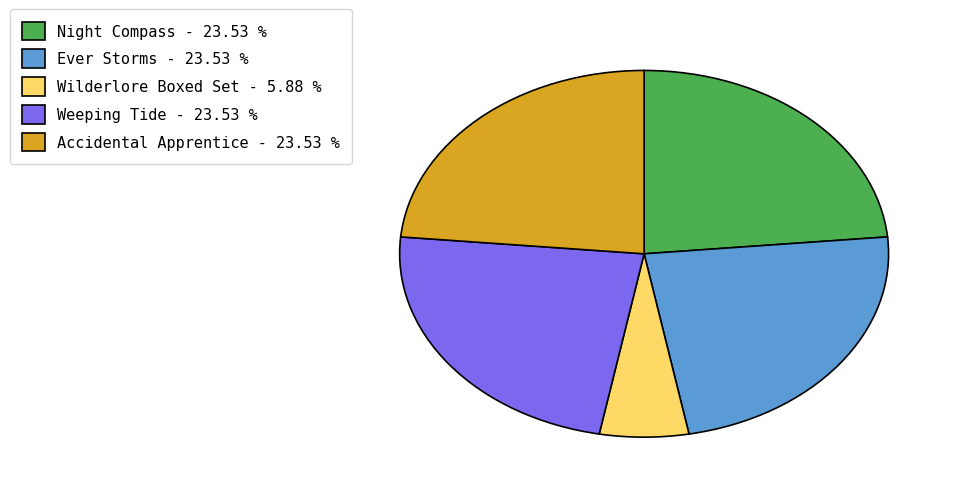

Combined, do Night Compass - 23.53 % and Ever Storms - 23.53 % account for over 50%?

No